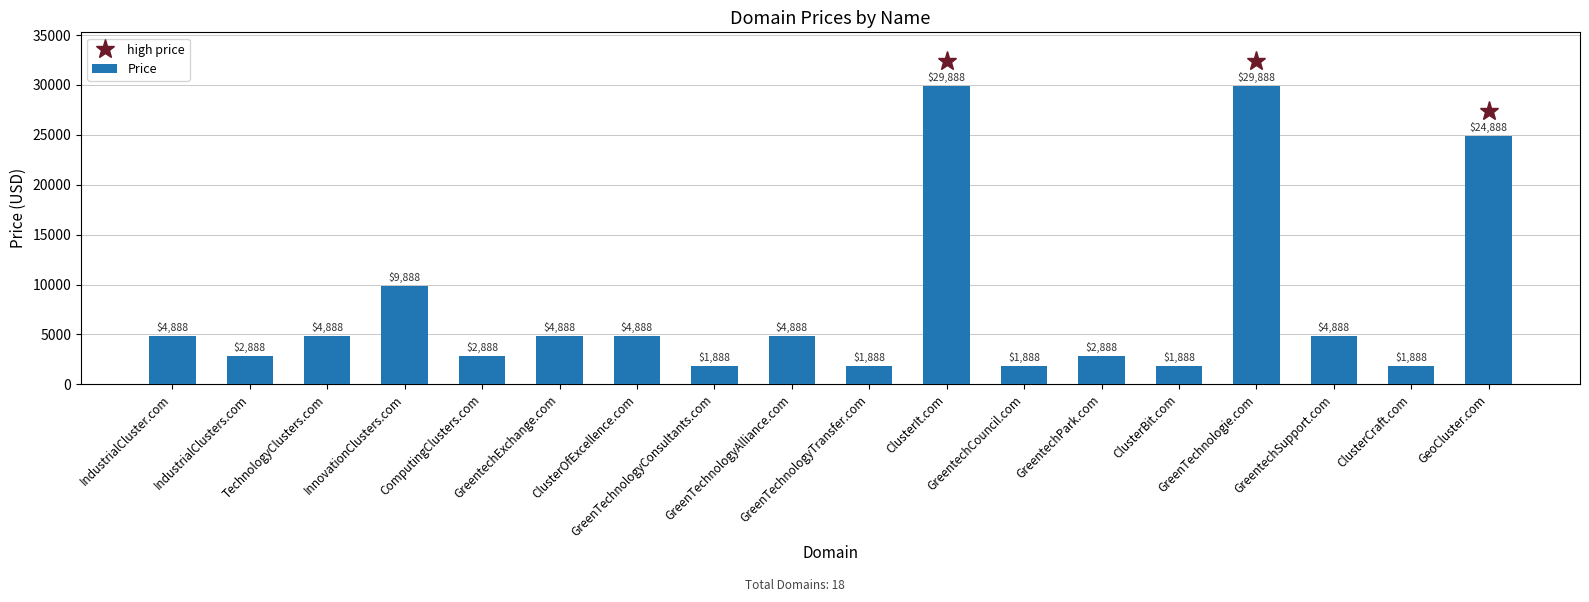

Are the bars grouped side by side (vs. stacked)?

No